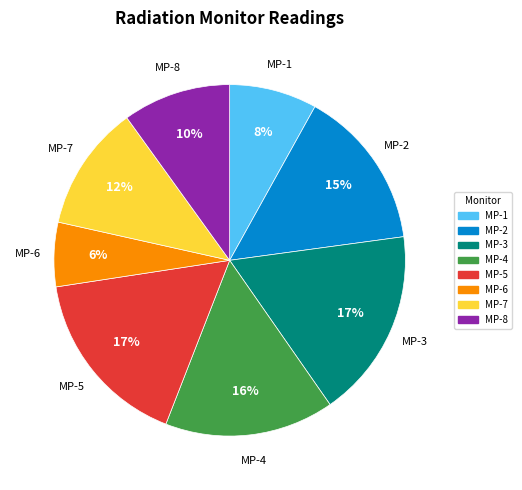

How many slices are in this pie chart?

8